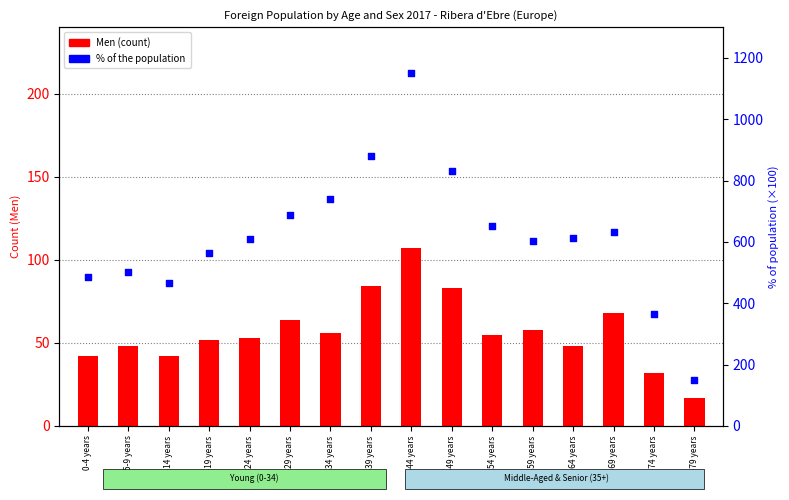

Which series contains the highest Y value?

% of population